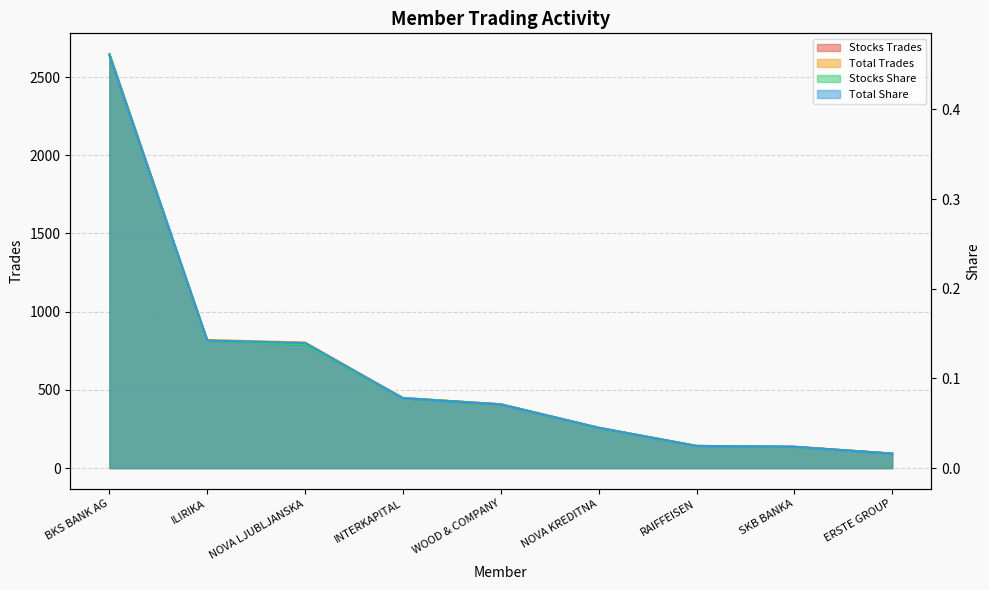

What is the sum of the Total Trades values at WOOD & COMPANY and ERSTE GROUP?

501.0